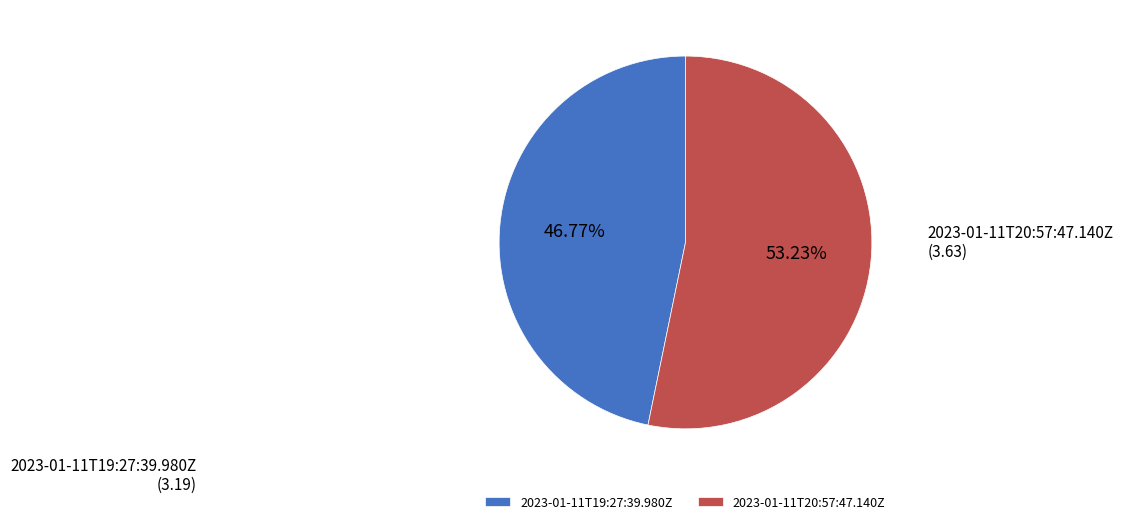

What percentage is the 2023-01-11T20:57:47.140Z slice, to the nearest percent?

53%